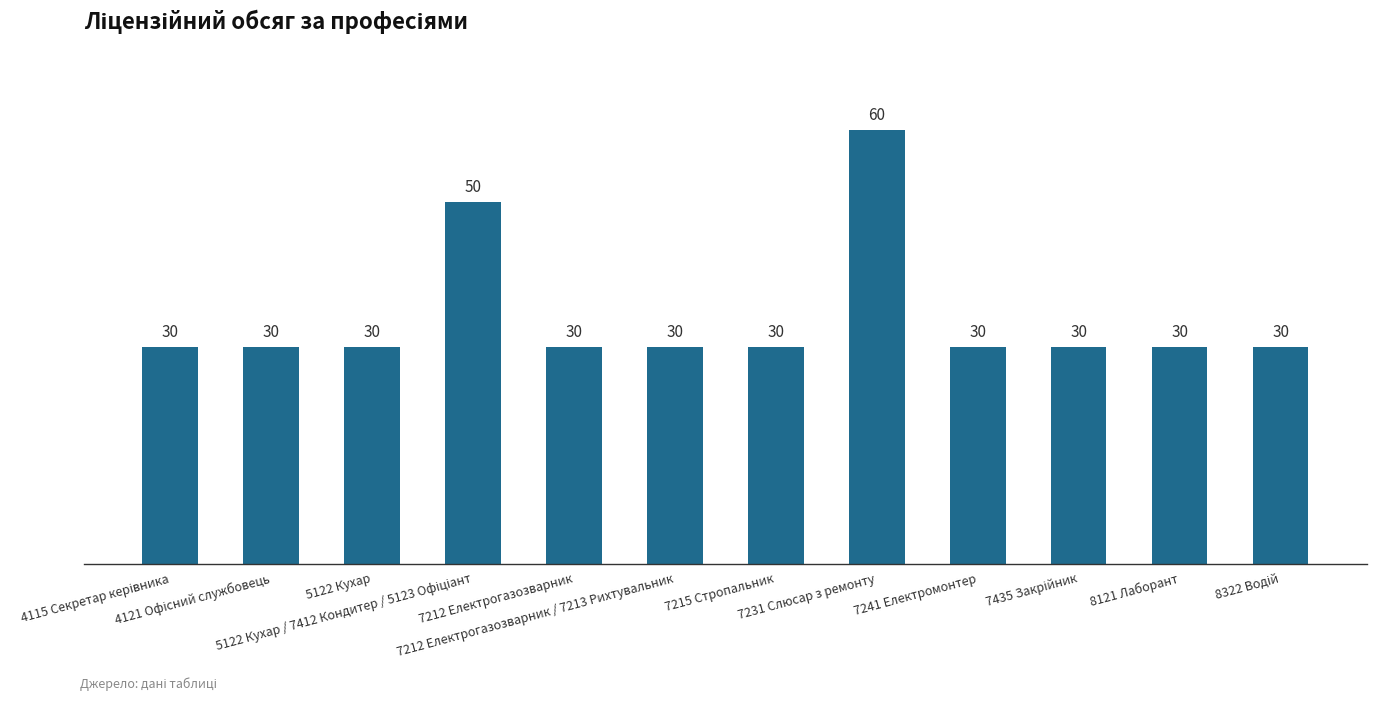

What is the greatest value displayed?

60